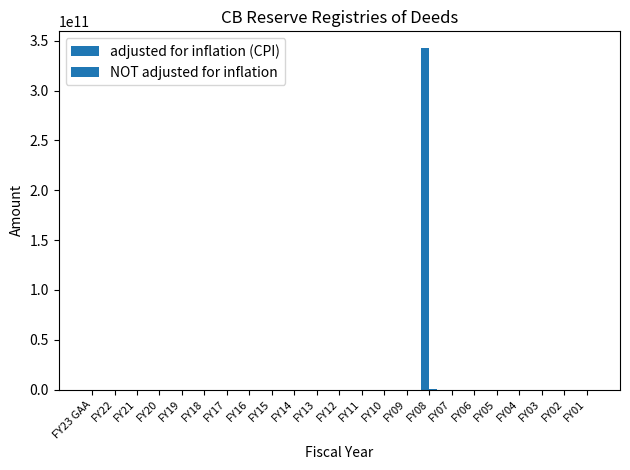

At which category is the sum across all series the highest?

FY08